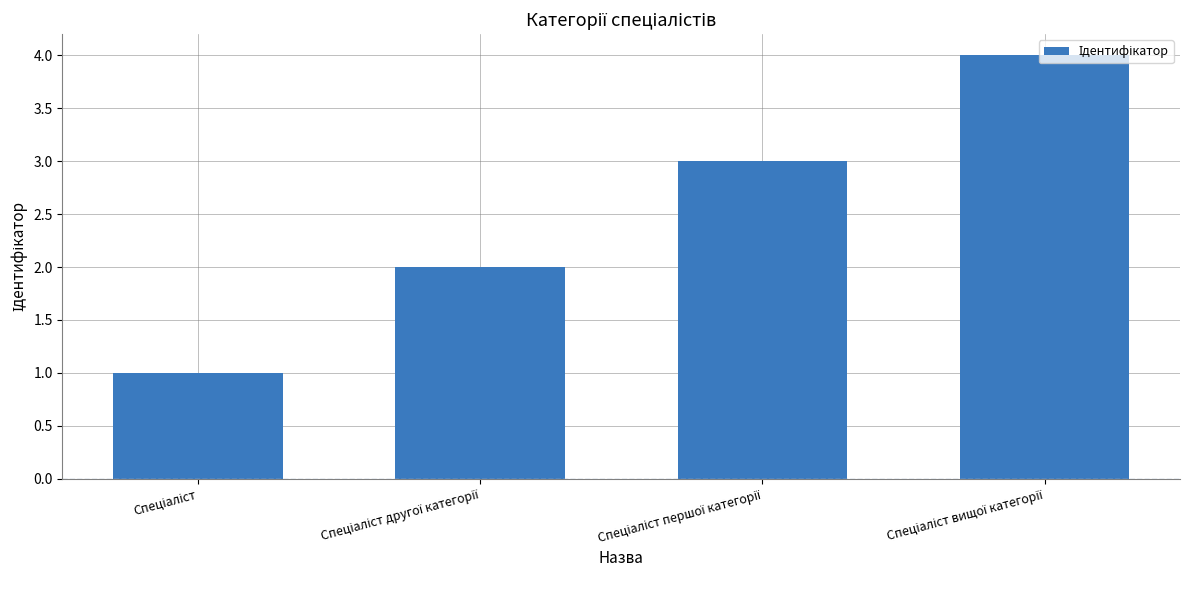

What is the maximum value shown in the chart?

4